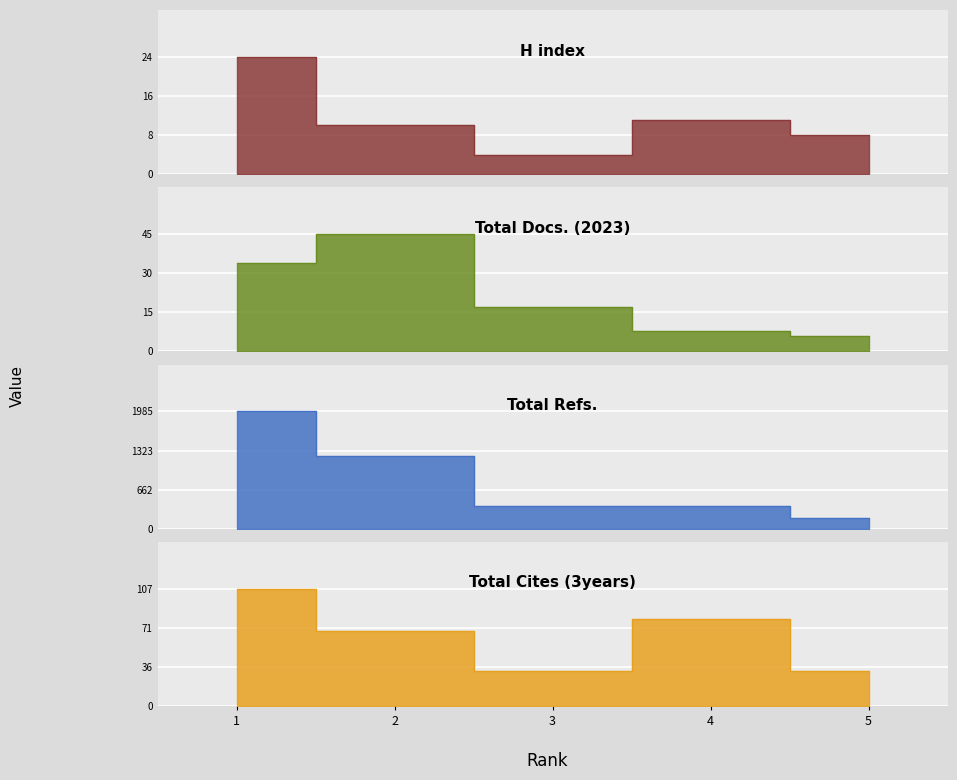

Rank the categories by Total Cites (3years) value from highest to lowest.

1, 4, 2, 3, 5